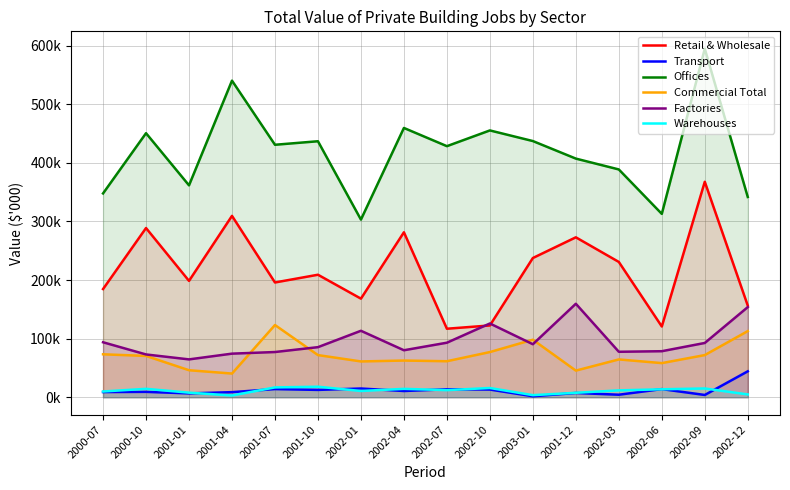

The Offices series shows 725915 at 2002-04. True or false?

False